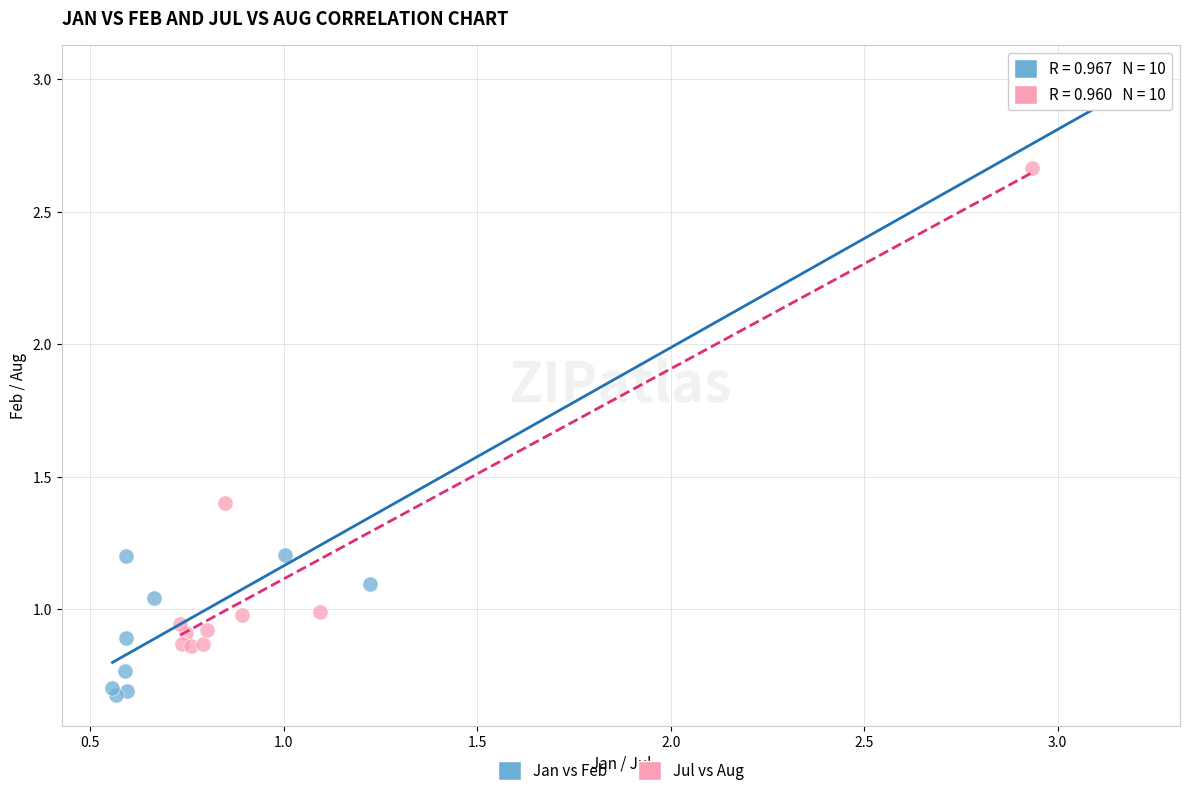

Which series reaches the maximum Y coordinate?

Jan vs Feb